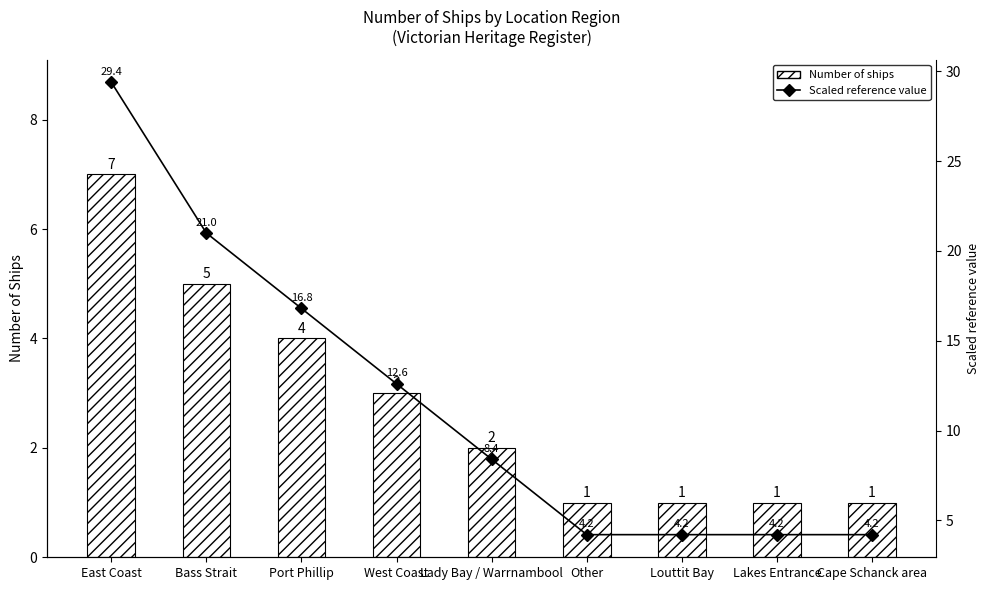

What is the spread (max minus min) of values at West Coast?

9.6